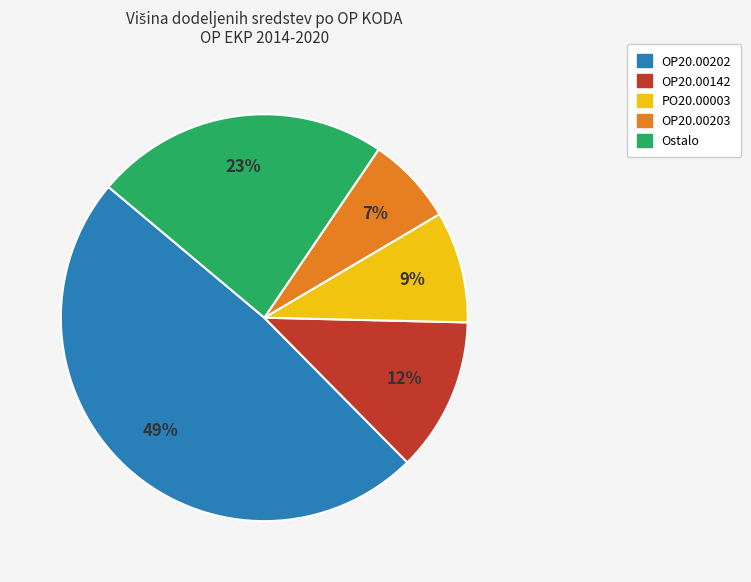

To the nearest percent, what is the difference between the largest and smallest slice percentages?

42%